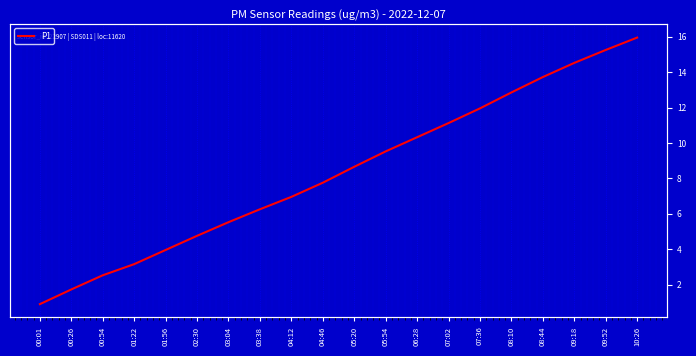

The chart shows a value of 5.7 at 01:56. True or false?

False